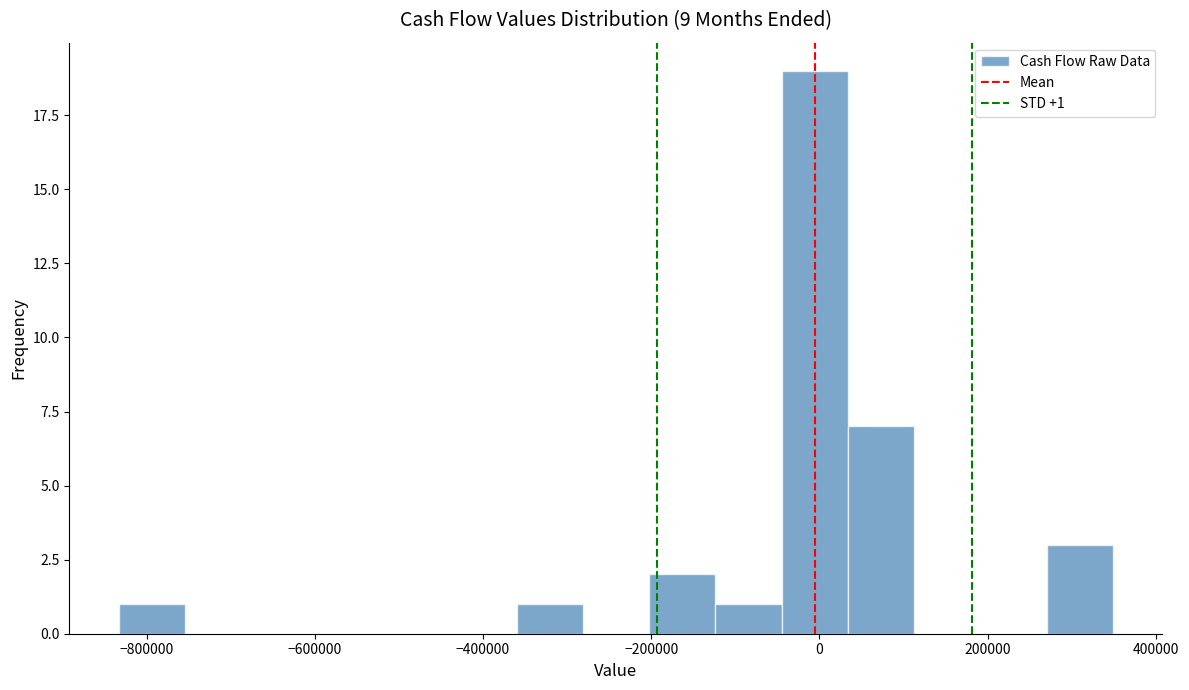

Read against the x-axis, roughly where is the centre of the tallest bar?

0